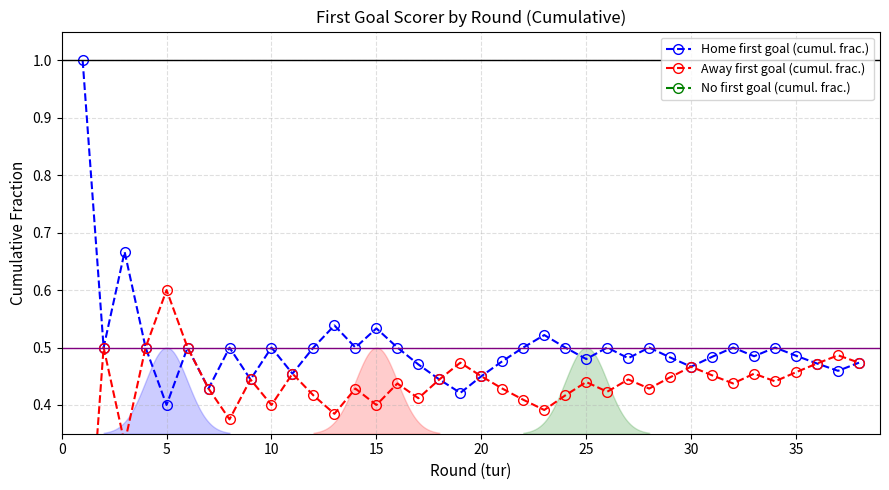

What is the total value across all series at 15?

1.0